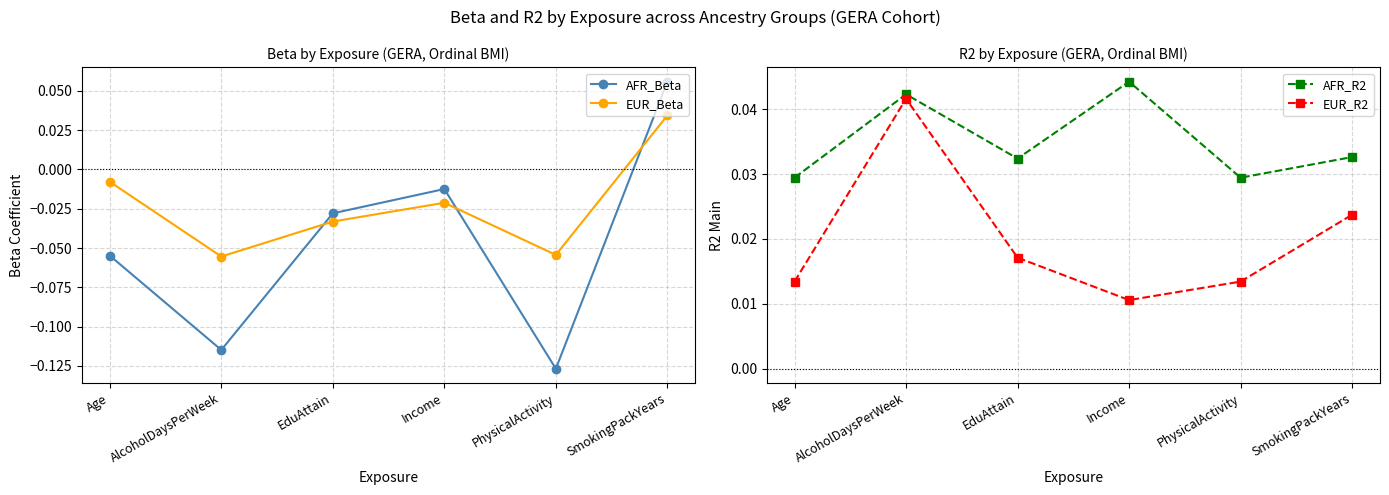

In EUR_Beta, how many points are higher than both neighbors (excluding endpoints)?

1